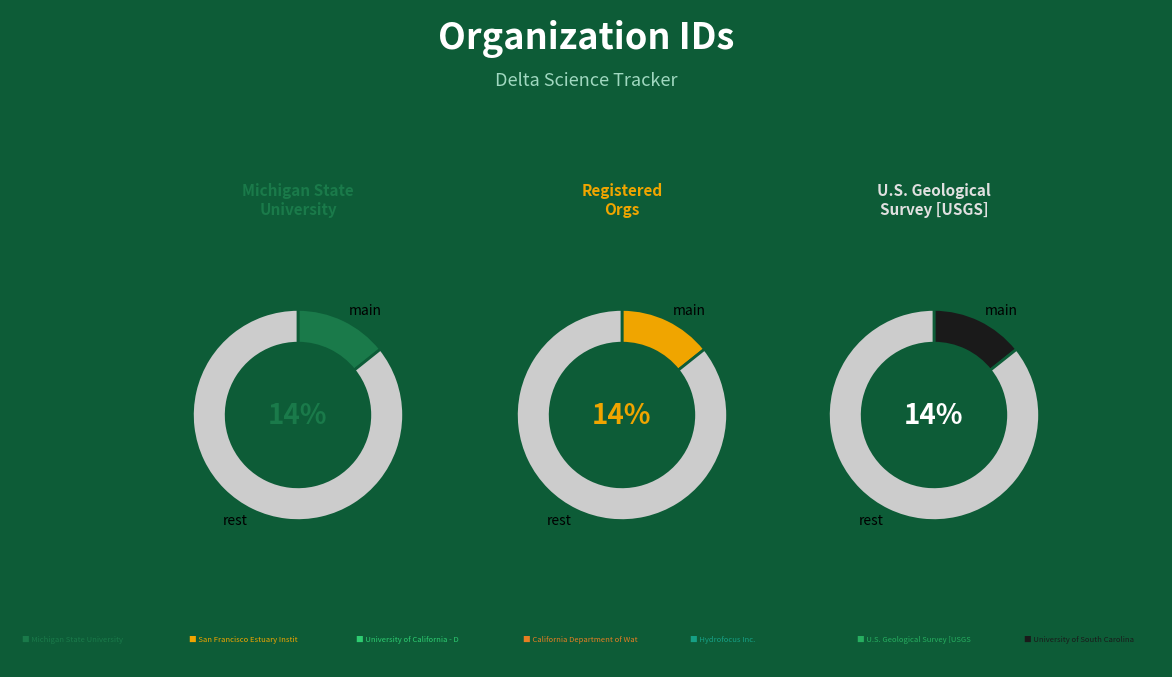

How much of the chart is everything except Michigan State University?

85.7%